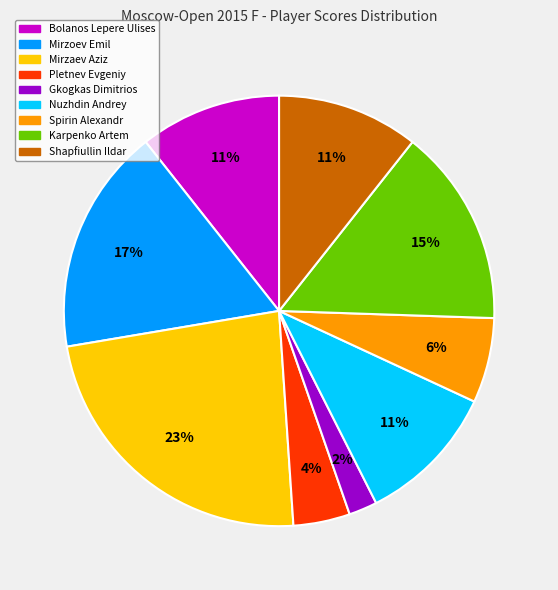

Does any single category account for the majority?

No